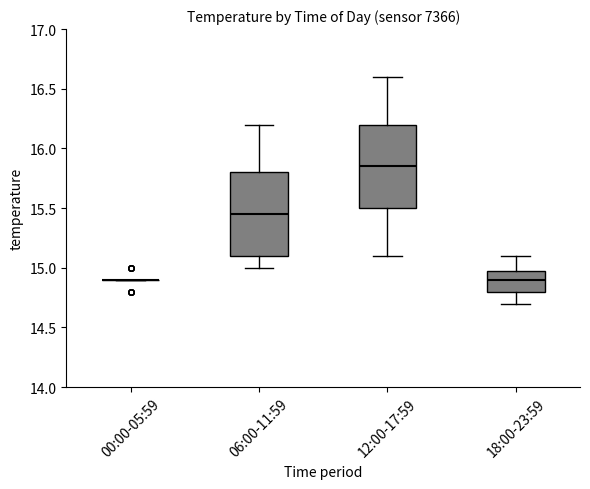

Where does the lower whisker of the box for 18:00-23:59 end on the y-axis? The values are not printed on the chart, so give them approximately, as read against the axis.

14.70